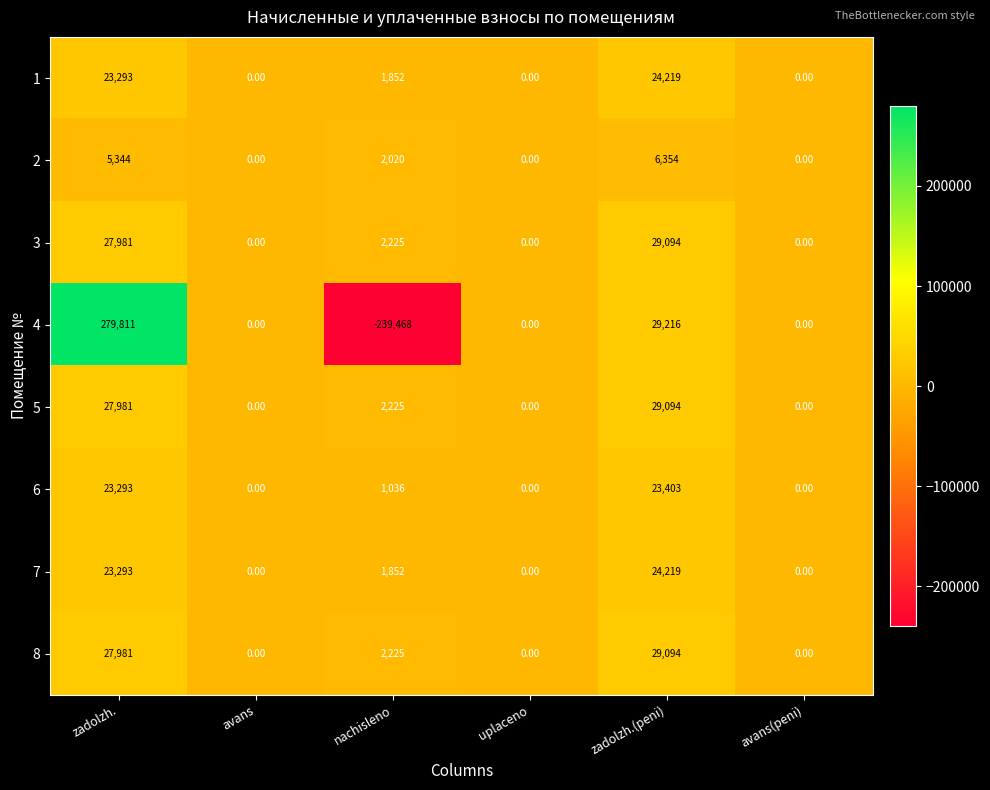

Where does the 8 series first go above 2225?

zadolzh.